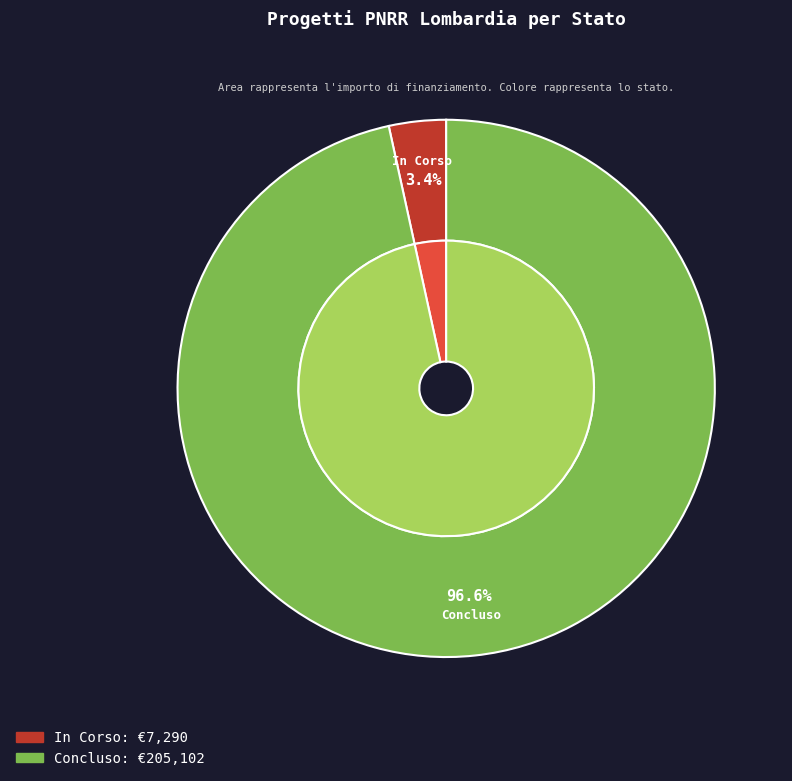

Is there a majority slice in this chart?

Yes